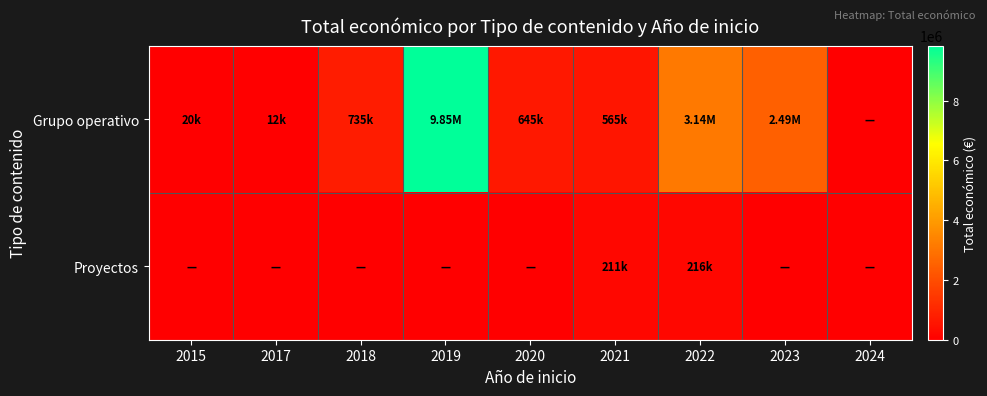

Which series has the largest range (max minus min)?

Grupo operativo